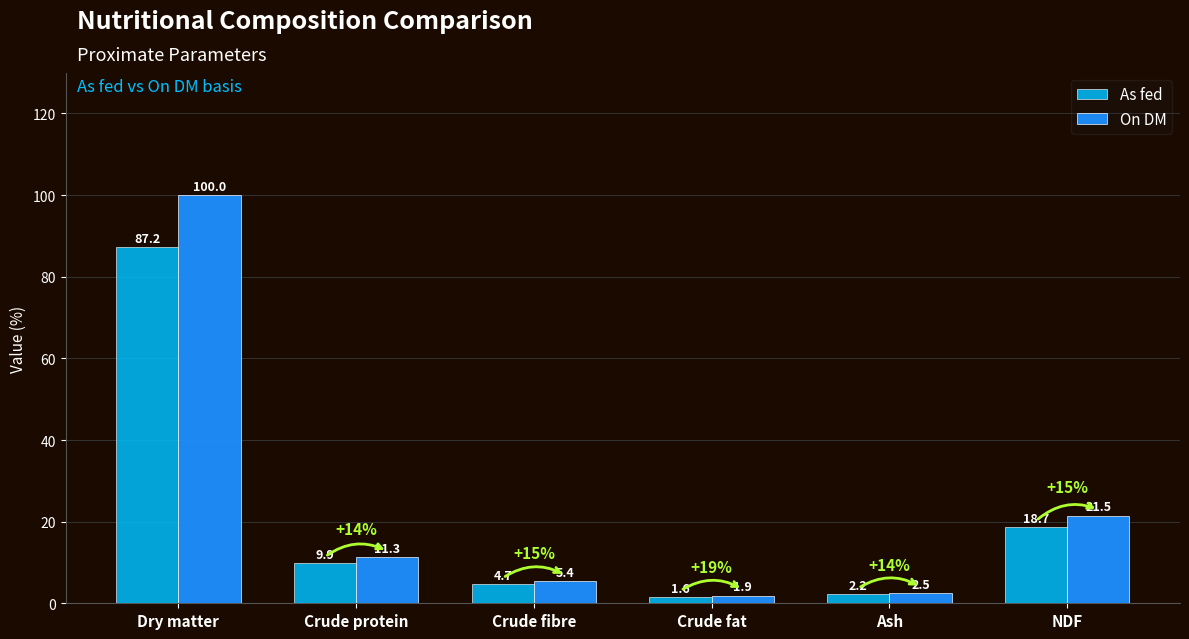

The On DM series shows 1.9 at Crude fat. True or false?

True